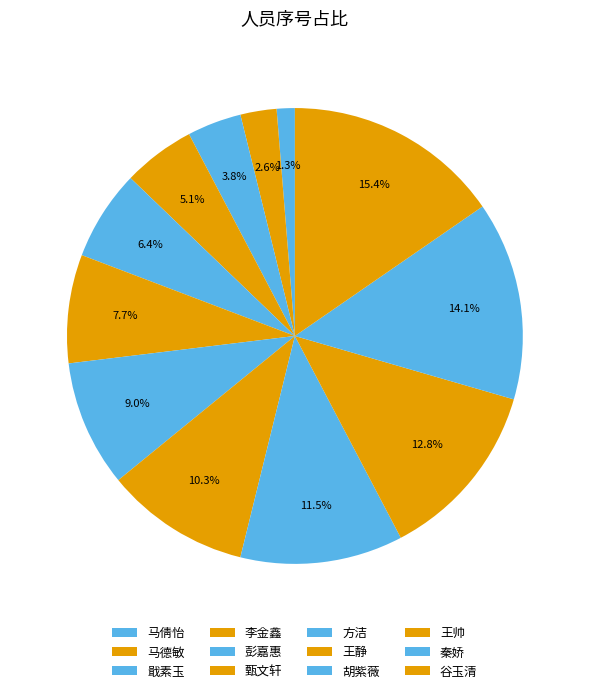

Is 甄文轩 the majority of the pie?

No